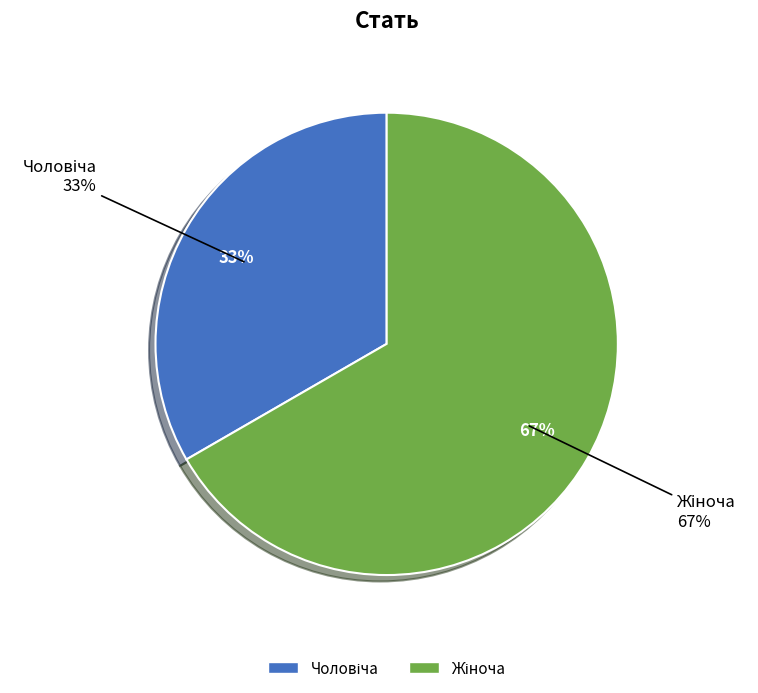

Does Жіноча represent more than half of the total?

Yes